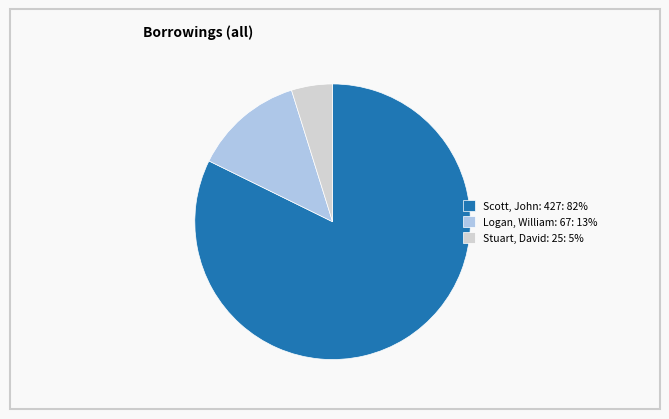

Is the sum of Logan, William: 67: 13% and Stuart, David: 25: 5% greater than half?

No